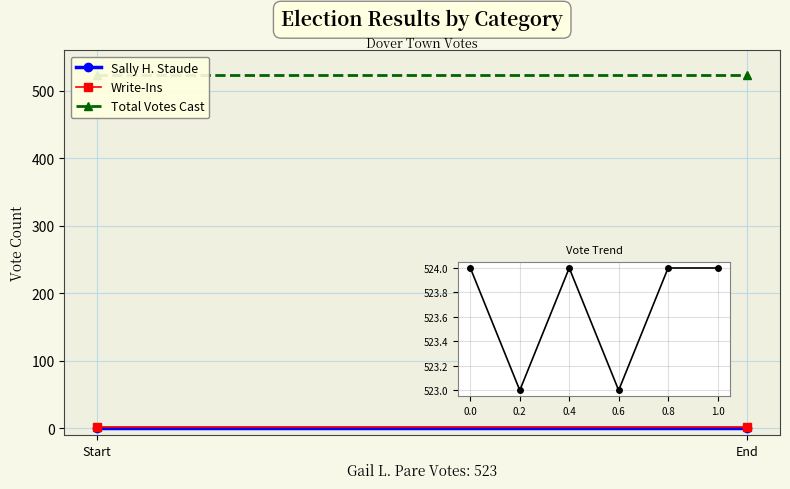

List the series in order of their peak value, lowest first.

Sally H. Staude, Write-Ins, Total Votes Cast